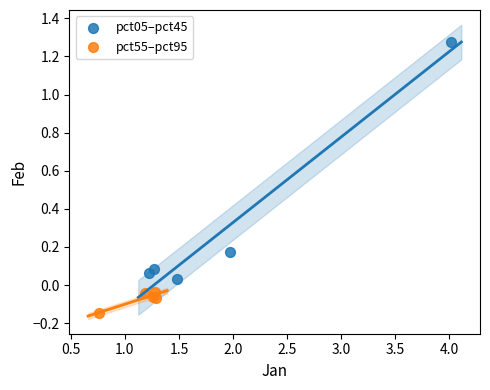

Which series reaches the minimum Y coordinate?

pct55–pct95